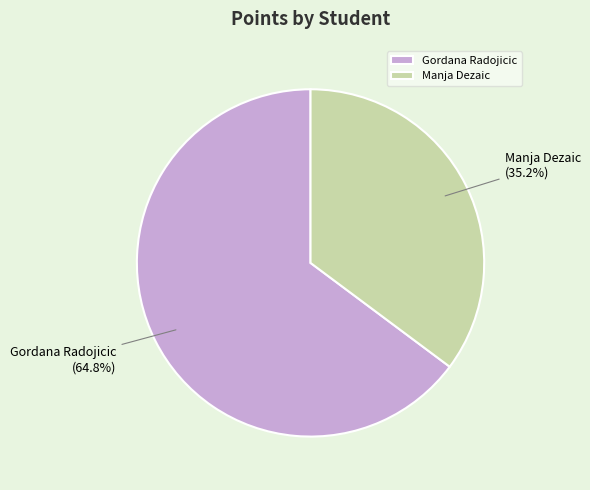

Which slice represents more than half of the pie?

Gordana Radojicic